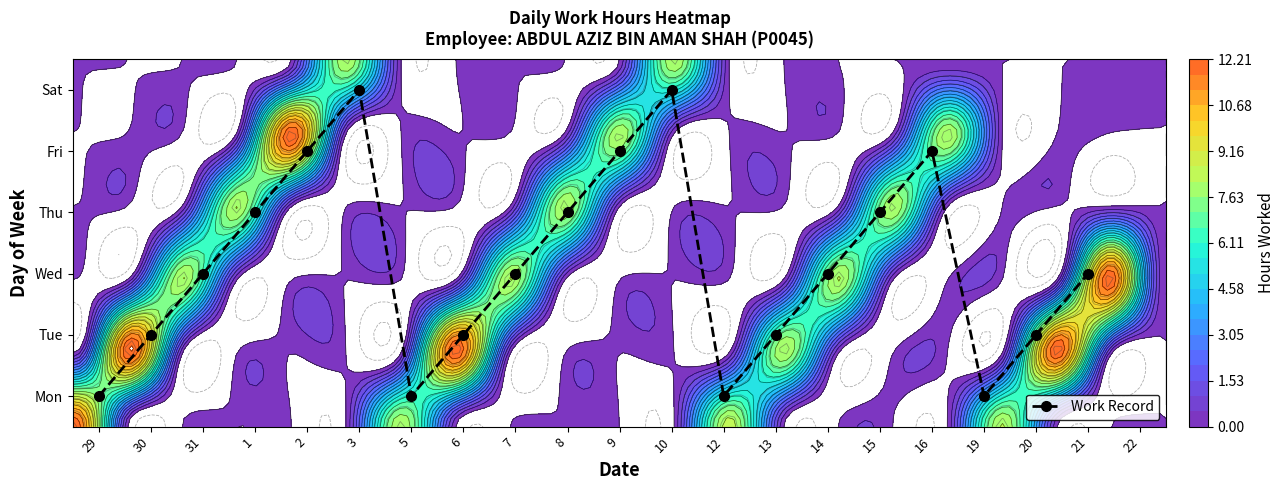

At which category does the chart reach its peak across all series?

3